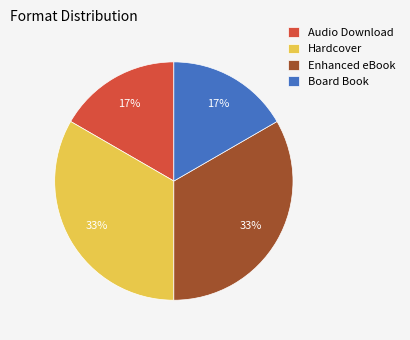

Does Enhanced eBook account for over 50% of the chart?

No